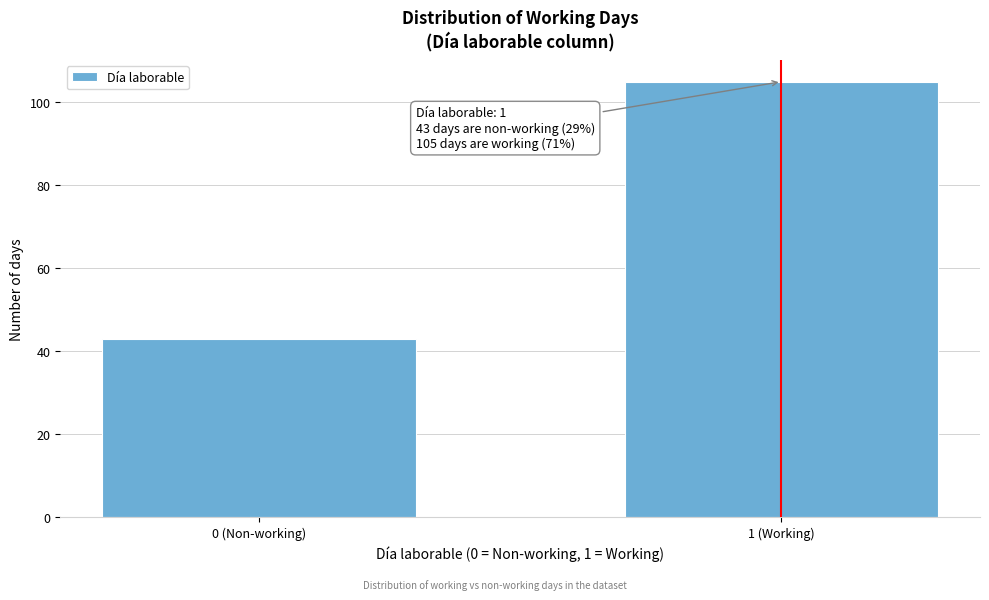

Reading left to right, what are all the values shown in this chart?

0 (Non-working)=43	1 (Working)=105